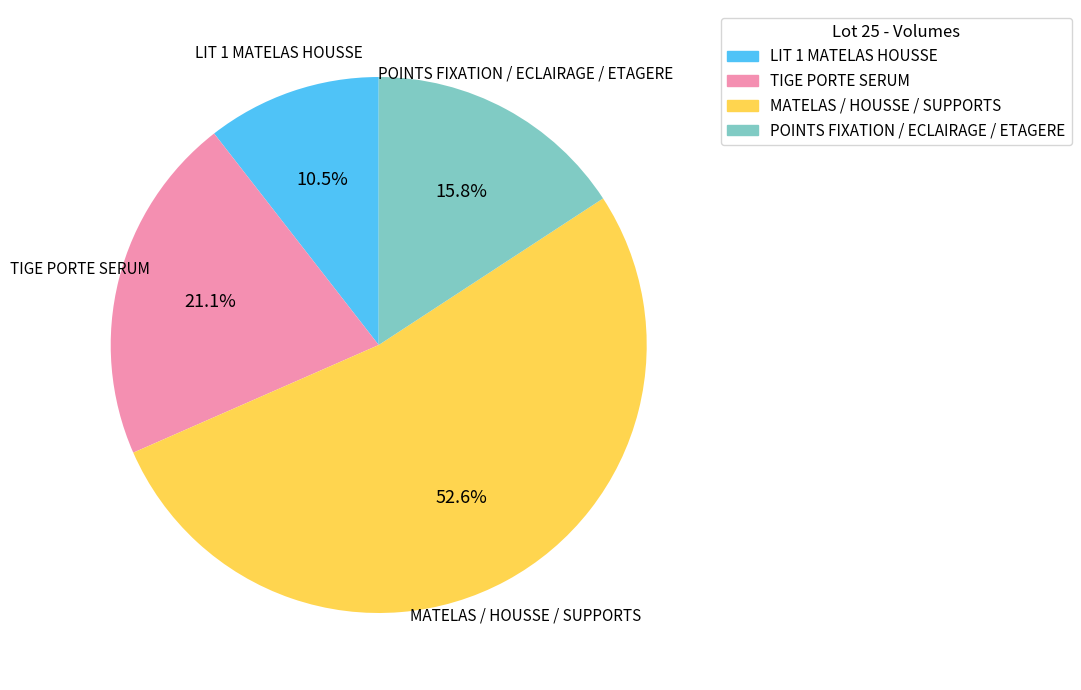

How many slices are in this pie chart?

4